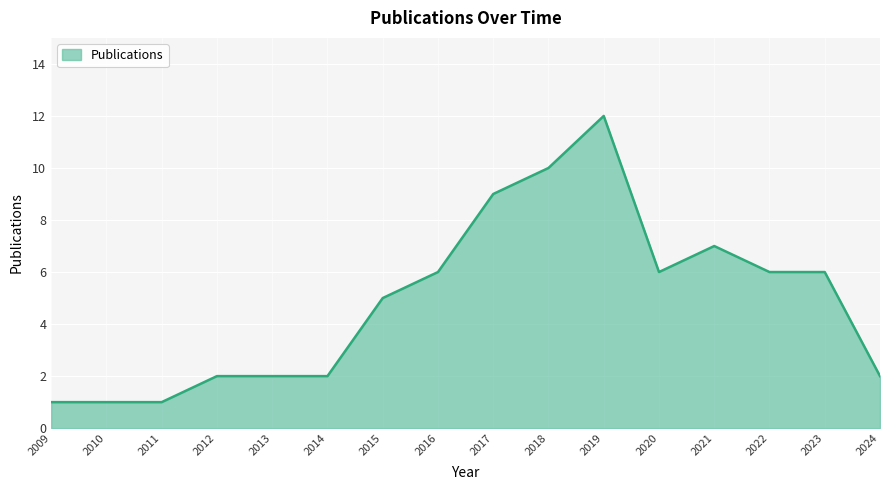

How many series are shown in this chart?

1